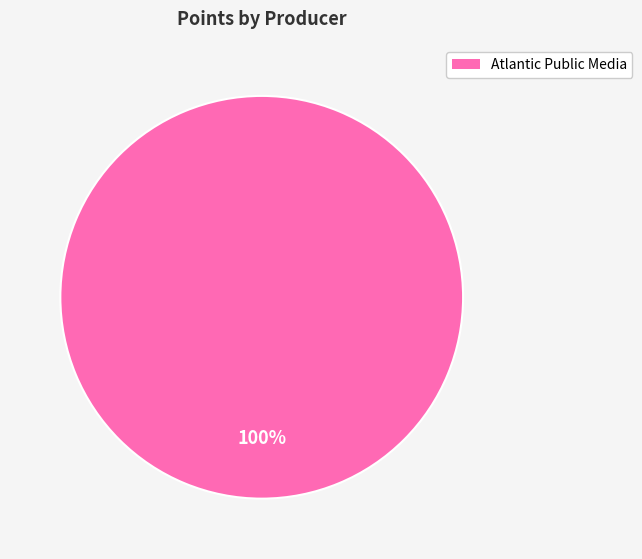

Is there a majority slice in this chart?

Yes